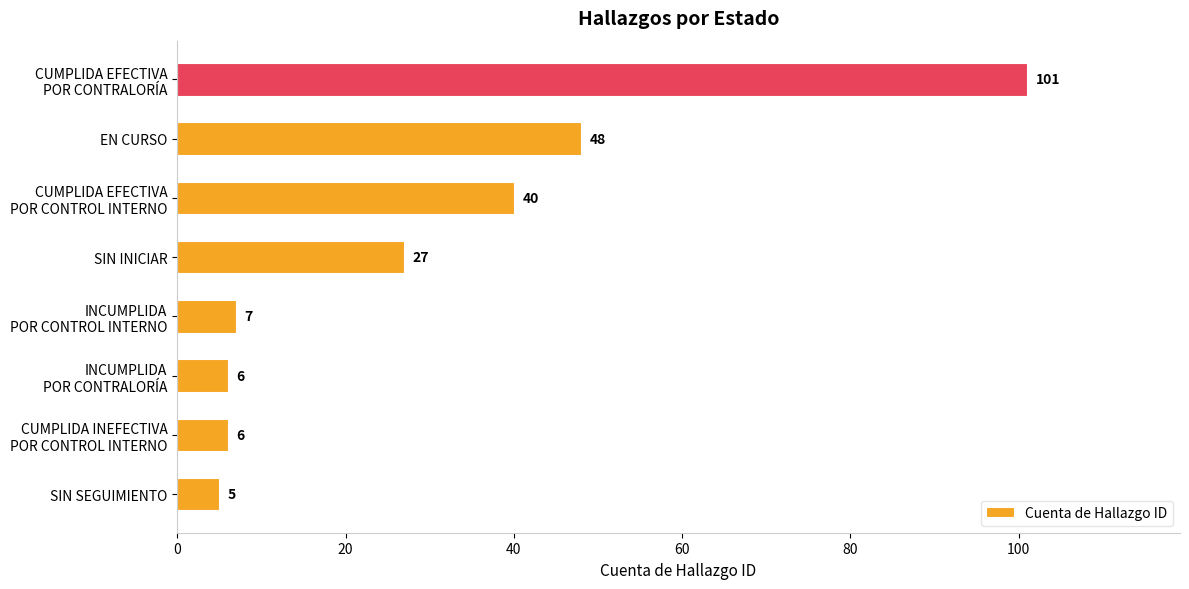

Between SIN SEGUIMIENTO and SIN INICIAR, which is larger?

SIN INICIAR